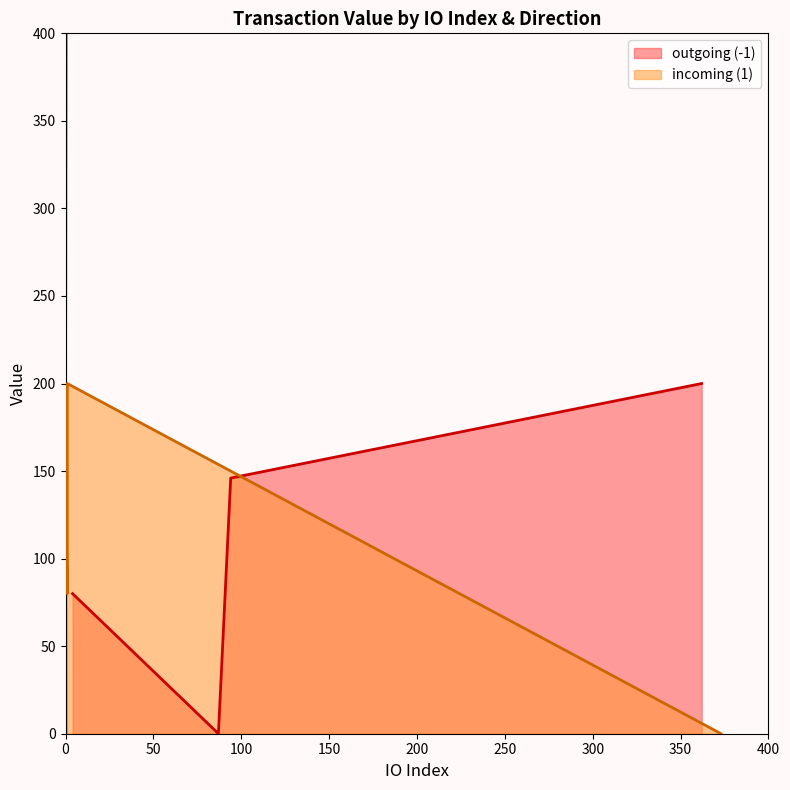

How many lines are shown in the chart?

2